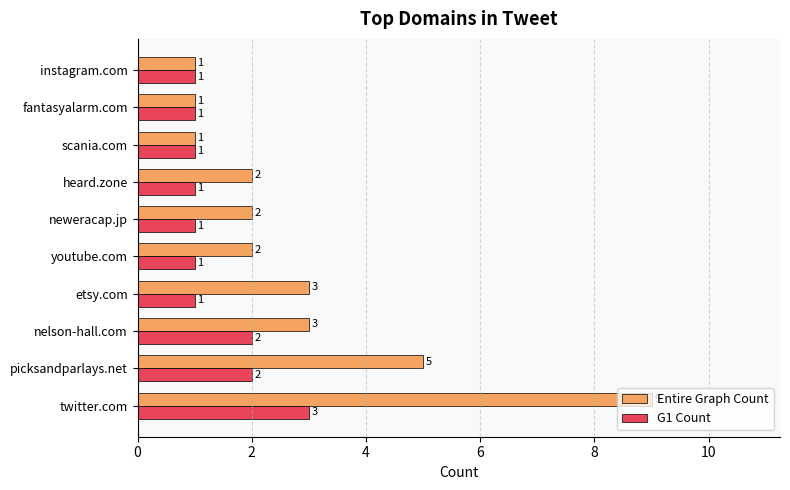

True or false: Entire Graph Count has a value of 2 at neweracap.jp.

True